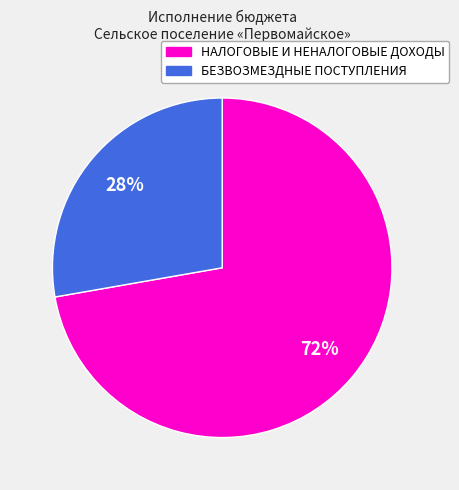

Is the sum of НАЛОГОВЫЕ И НЕНАЛОГОВЫЕ ДОХОДЫ and БЕЗВОЗМЕЗДНЫЕ ПОСТУПЛЕНИЯ greater than half?

Yes